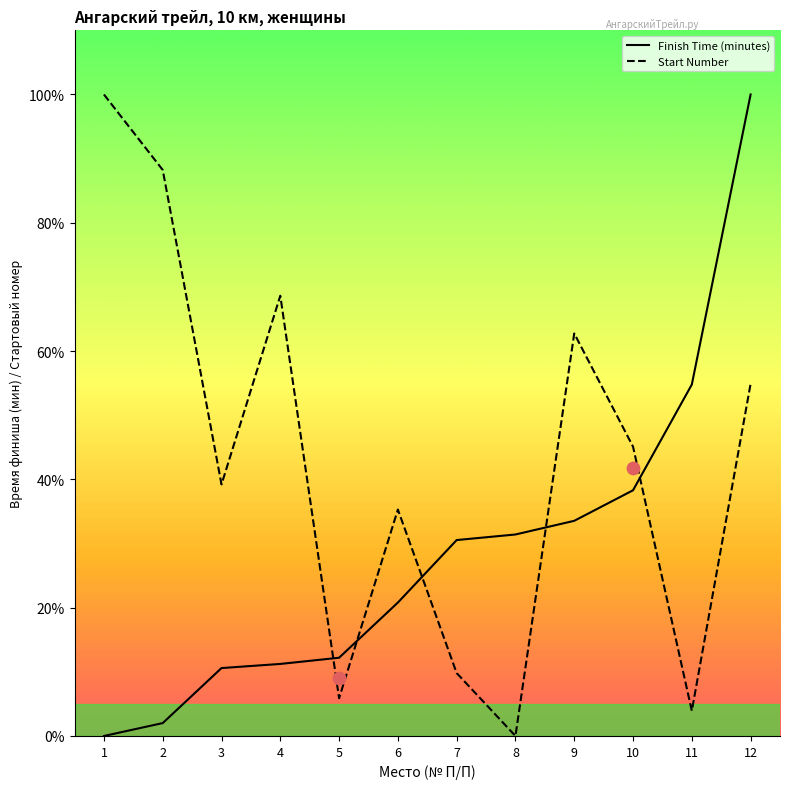

Which series has the largest total across all categories?

Start Number